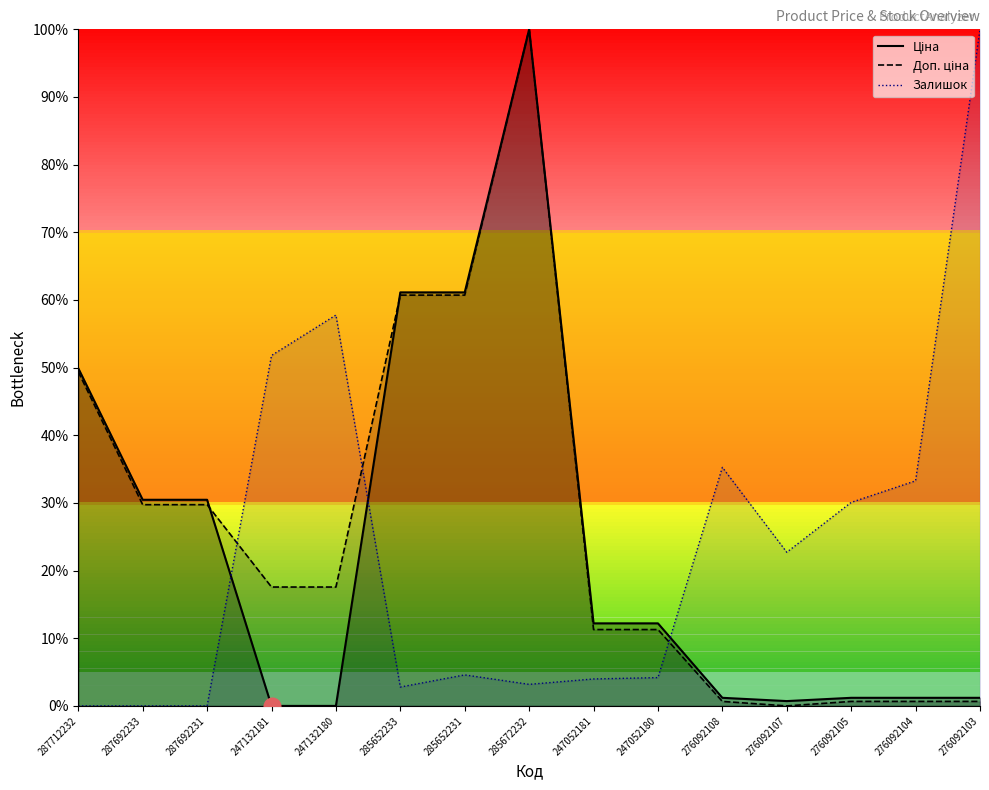

Where is the first local maximum for Залишок?

247132180